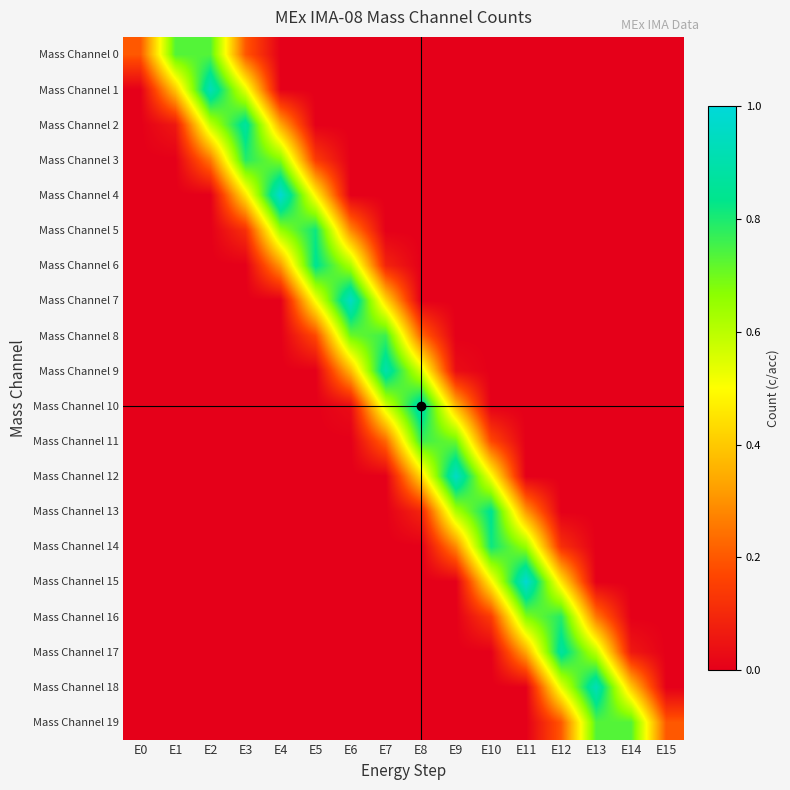

Reading left to right, extract all data points from this chart.

Mass Channel 0: E0=0.2	E1=0.7	E2=0.7	E3=0.2	E4=0.0	E5=0.0	E6=0.0	E7=0.0	E8=0.0	E9=0.0	E10=0.0	E11=0.0	E12=0.0	E13=0.0	E14=0.0	E15=0.0
Mass Channel 1: E0=0.0	E1=0.4	E2=0.9	E3=0.5	E4=0.0	E5=0.0	E6=0.0	E7=0.0	E8=0.0	E9=0.0	E10=0.0	E11=0.0	E12=0.0	E13=0.0	E14=0.0	E15=0.0
Mass Channel 2: E0=0.0	E1=0.1	E2=0.6	E3=0.9	E4=0.3	E5=0.0	E6=0.0	E7=0.0	E8=0.0	E9=0.0	E10=0.0	E11=0.0	E12=0.0	E13=0.0	E14=0.0	E15=0.0
Mass Channel 3: E0=0.0	E1=0.0	E2=0.3	E3=0.8	E4=0.7	E5=0.1	E6=0.0	E7=0.0	E8=0.0	E9=0.0	E10=0.0	E11=0.0	E12=0.0	E13=0.0	E14=0.0	E15=0.0
Mass Channel 4: E0=0.0	E1=0.0	E2=0.0	E3=0.5	E4=1.0	E5=0.5	E6=0.0	E7=0.0	E8=0.0	E9=0.0	E10=0.0	E11=0.0	E12=0.0	E13=0.0	E14=0.0	E15=0.0
Mass Channel 5: E0=0.0	E1=0.0	E2=0.0	E3=0.1	E4=0.6	E5=0.8	E6=0.3	E7=0.0	E8=0.0	E9=0.0	E10=0.0	E11=0.0	E12=0.0	E13=0.0	E14=0.0	E15=0.0
Mass Channel 6: E0=0.0	E1=0.0	E2=0.0	E3=0.0	E4=0.3	E5=0.8	E6=0.6	E7=0.1	E8=0.0	E9=0.0	E10=0.0	E11=0.0	E12=0.0	E13=0.0	E14=0.0	E15=0.0
Mass Channel 7: E0=0.0	E1=0.0	E2=0.0	E3=0.0	E4=0.0	E5=0.5	E6=1.0	E7=0.4	E8=0.0	E9=0.0	E10=0.0	E11=0.0	E12=0.0	E13=0.0	E14=0.0	E15=0.0
Mass Channel 8: E0=0.0	E1=0.0	E2=0.0	E3=0.0	E4=0.0	E5=0.2	E6=0.7	E7=0.8	E8=0.2	E9=0.0	E10=0.0	E11=0.0	E12=0.0	E13=0.0	E14=0.0	E15=0.0
Mass Channel 9: E0=0.0	E1=0.0	E2=0.0	E3=0.0	E4=0.0	E5=0.0	E6=0.4	E7=0.9	E8=0.6	E9=0.0	E10=0.0	E11=0.0	E12=0.0	E13=0.0	E14=0.0	E15=0.0
Mass Channel 10: E0=0.0	E1=0.0	E2=0.0	E3=0.0	E4=0.0	E5=0.0	E6=0.0	E7=0.6	E8=0.9	E9=0.4	E10=0.0	E11=0.0	E12=0.0	E13=0.0	E14=0.0	E15=0.0
Mass Channel 11: E0=0.0	E1=0.0	E2=0.0	E3=0.0	E4=0.0	E5=0.0	E6=0.0	E7=0.2	E8=0.8	E9=0.7	E10=0.2	E11=0.0	E12=0.0	E13=0.0	E14=0.0	E15=0.0
Mass Channel 12: E0=0.0	E1=0.0	E2=0.0	E3=0.0	E4=0.0	E5=0.0	E6=0.0	E7=0.0	E8=0.4	E9=1.0	E10=0.5	E11=0.0	E12=0.0	E13=0.0	E14=0.0	E15=0.0
Mass Channel 13: E0=0.0	E1=0.0	E2=0.0	E3=0.0	E4=0.0	E5=0.0	E6=0.0	E7=0.0	E8=0.1	E9=0.6	E10=0.8	E11=0.3	E12=0.0	E13=0.0	E14=0.0	E15=0.0
Mass Channel 14: E0=0.0	E1=0.0	E2=0.0	E3=0.0	E4=0.0	E5=0.0	E6=0.0	E7=0.0	E8=0.0	E9=0.3	E10=0.8	E11=0.6	E12=0.1	E13=0.0	E14=0.0	E15=0.0
Mass Channel 15: E0=0.0	E1=0.0	E2=0.0	E3=0.0	E4=0.0	E5=0.0	E6=0.0	E7=0.0	E8=0.0	E9=0.0	E10=0.5	E11=1.0	E12=0.5	E13=0.0	E14=0.0	E15=0.0
Mass Channel 16: E0=0.0	E1=0.0	E2=0.0	E3=0.0	E4=0.0	E5=0.0	E6=0.0	E7=0.0	E8=0.0	E9=0.0	E10=0.1	E11=0.7	E12=0.8	E13=0.3	E14=0.0	E15=0.0
Mass Channel 17: E0=0.0	E1=0.0	E2=0.0	E3=0.0	E4=0.0	E5=0.0	E6=0.0	E7=0.0	E8=0.0	E9=0.0	E10=0.0	E11=0.3	E12=0.9	E13=0.6	E14=0.1	E15=0.0
Mass Channel 18: E0=0.0	E1=0.0	E2=0.0	E3=0.0	E4=0.0	E5=0.0	E6=0.0	E7=0.0	E8=0.0	E9=0.0	E10=0.0	E11=0.0	E12=0.5	E13=0.9	E14=0.4	E15=0.0
Mass Channel 19: E0=0.0	E1=0.0	E2=0.0	E3=0.0	E4=0.0	E5=0.0	E6=0.0	E7=0.0	E8=0.0	E9=0.0	E10=0.0	E11=0.0	E12=0.2	E13=0.7	E14=0.7	E15=0.2